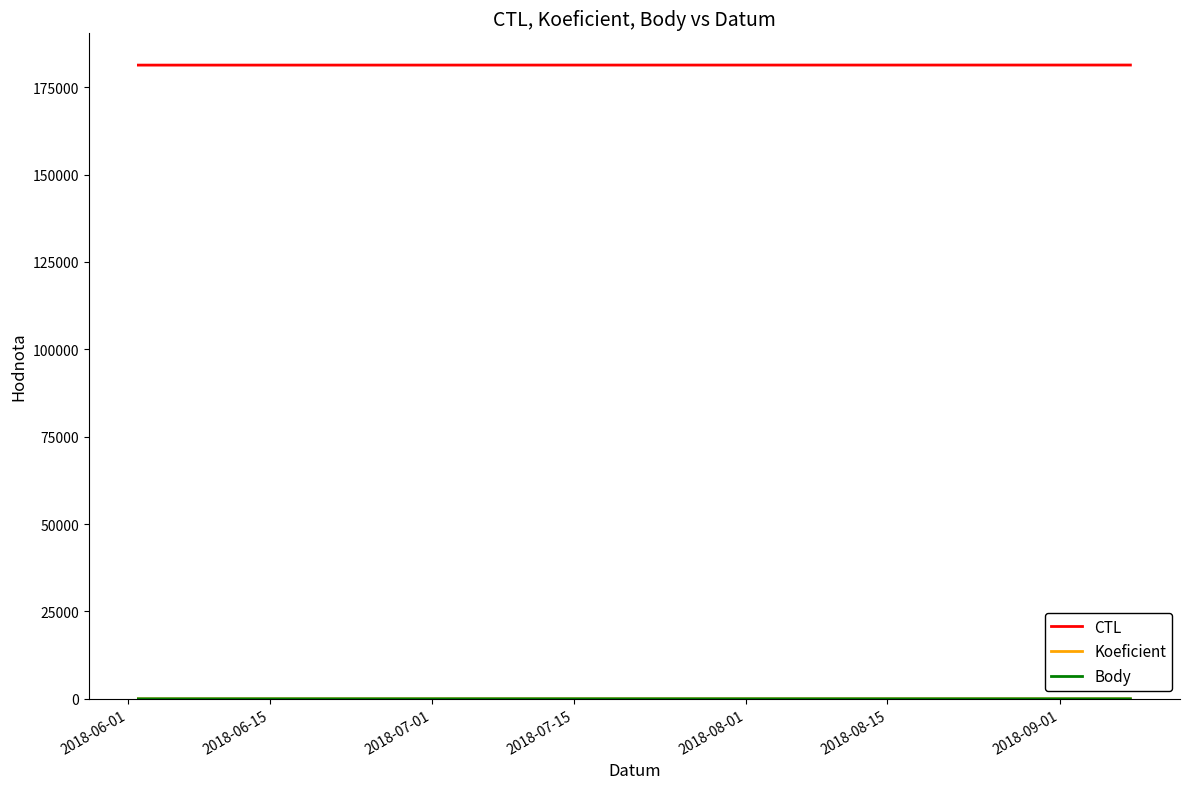

What is the smallest value displayed?

2